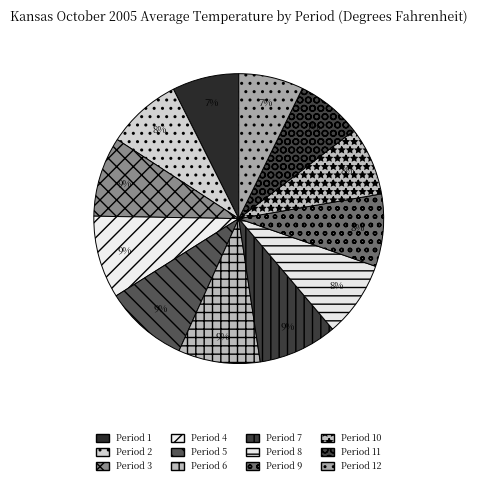

What portion of the pie excludes Period 6?

90.9%